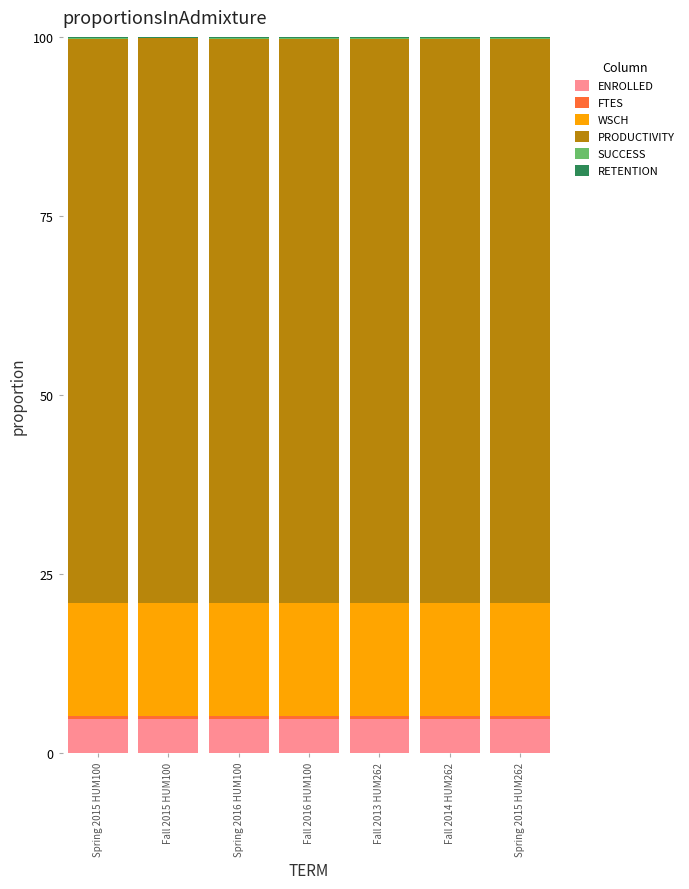

Are the bars grouped side by side (vs. stacked)?

No